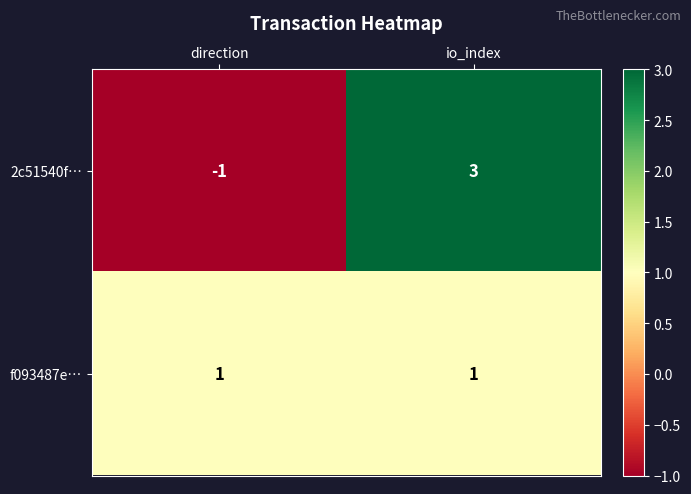

Rank the series by their maximum value, from highest to lowest.

2c51540f…, f093487e…